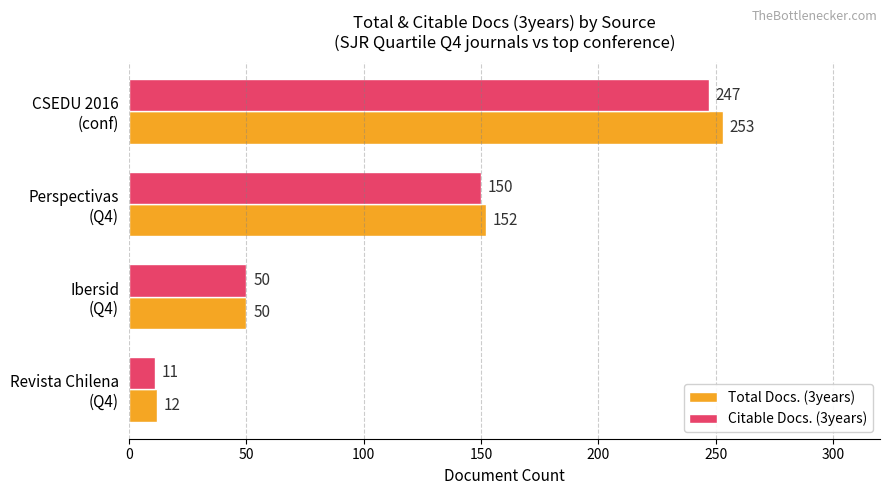

Which series has the largest total across all categories?

Total Docs. (3years)